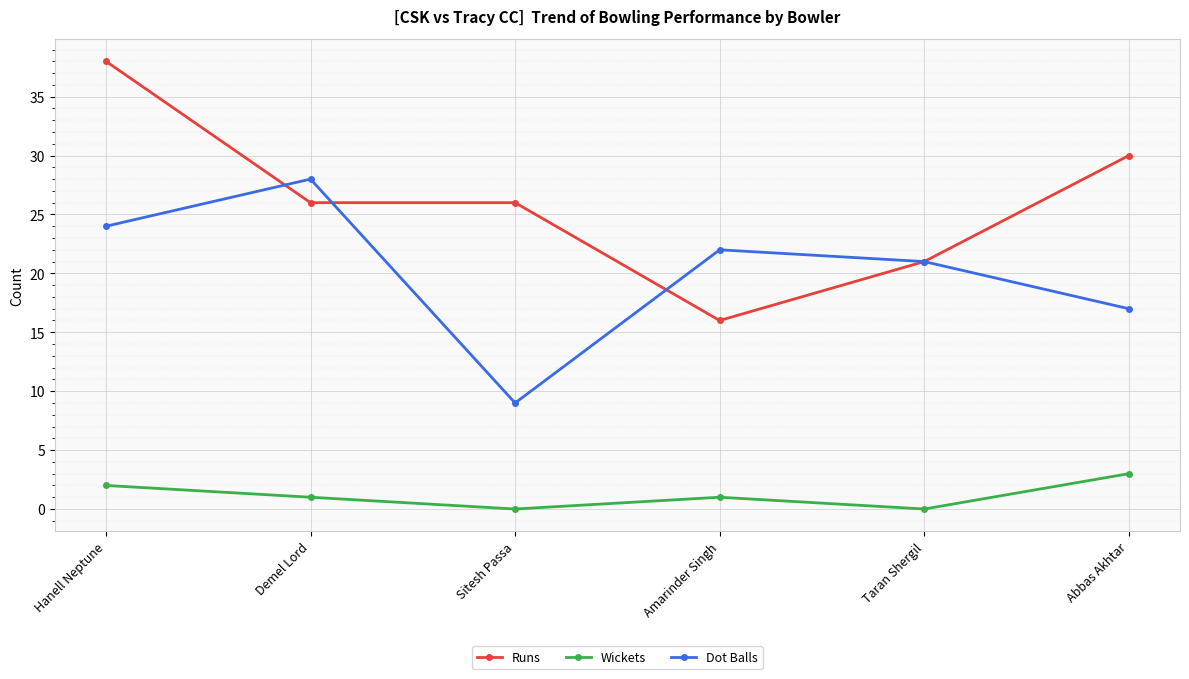

True or false: Dot Balls has more than 2 points higher than both neighbors.

False